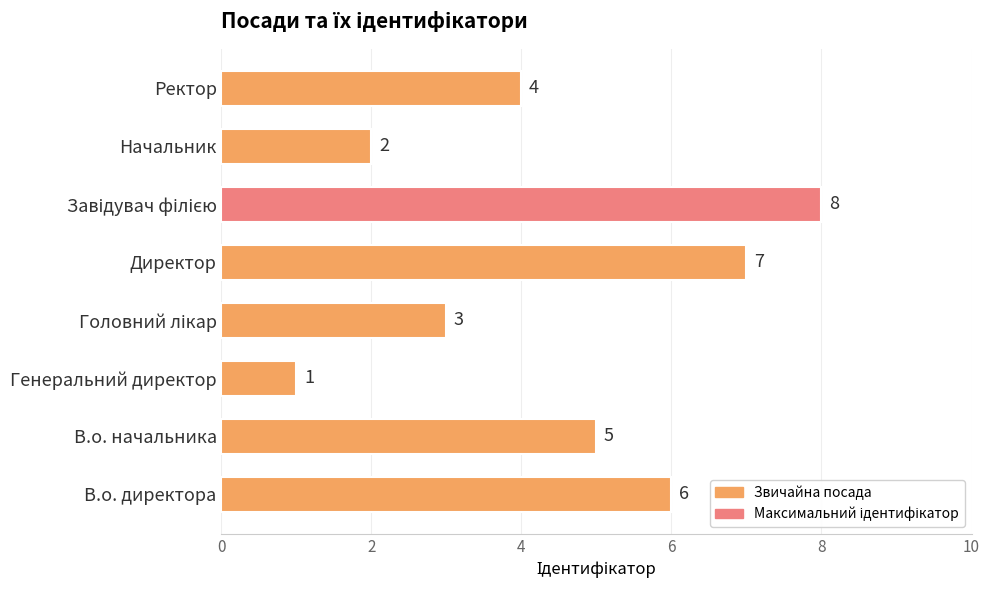

What is the minimum value shown in the chart?

1